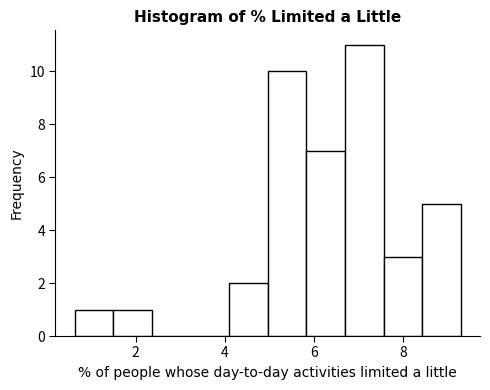

Which range on the x-axis has the tallest bar?

6.6 to 7.6